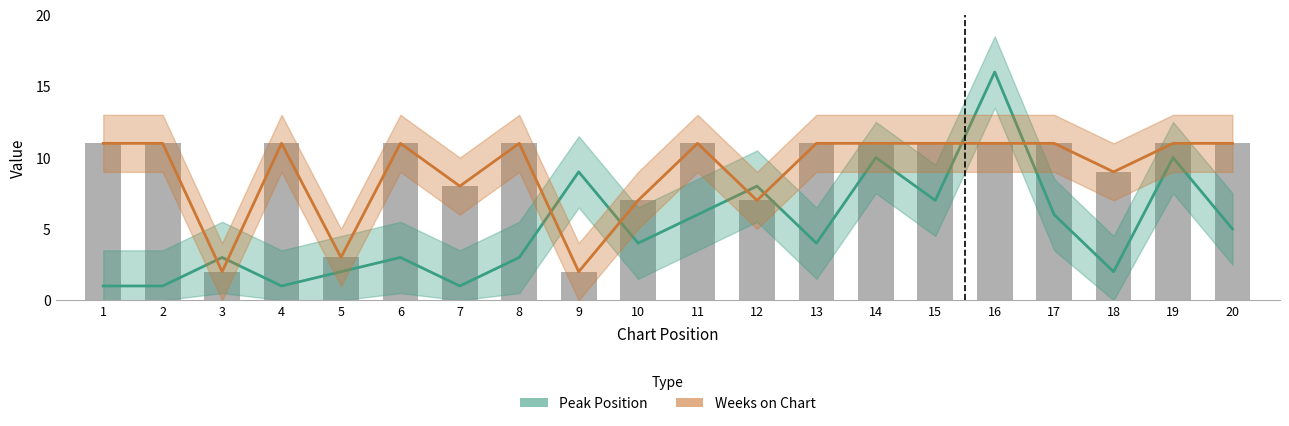

Which series changed the most between 2 and 16?

Peak Position